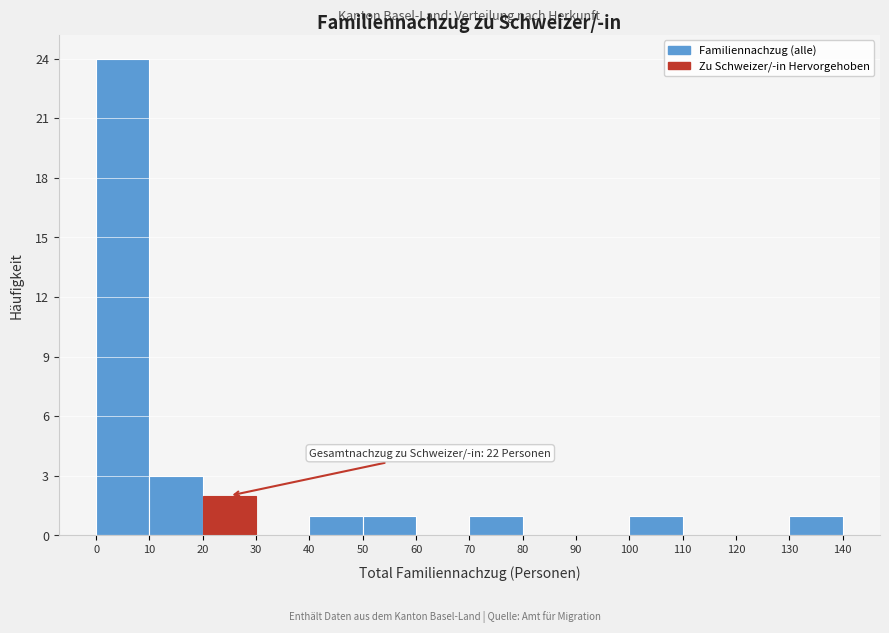

Over which range of the x-axis is the bar tallest?

0 to 10